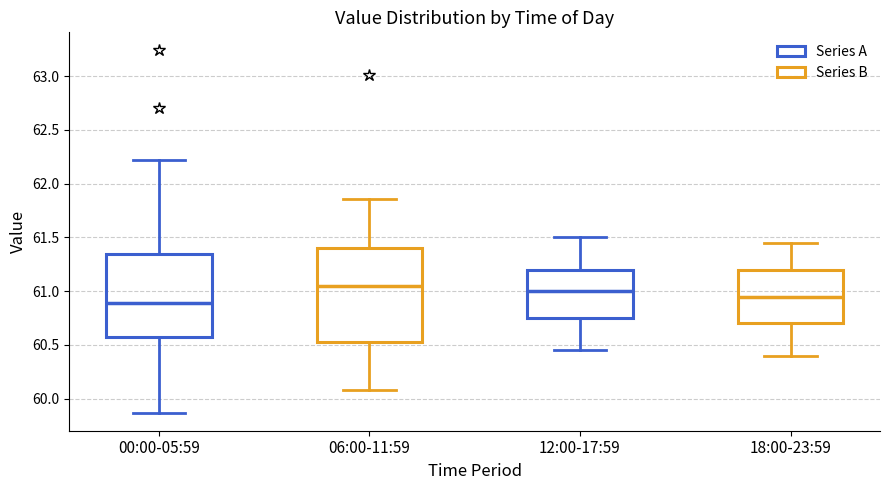

Where does the median line of the box for 06:00-11:59 sit on the y-axis? The values are not printed on the chart, so give them approximately, as read against the axis.

61.05